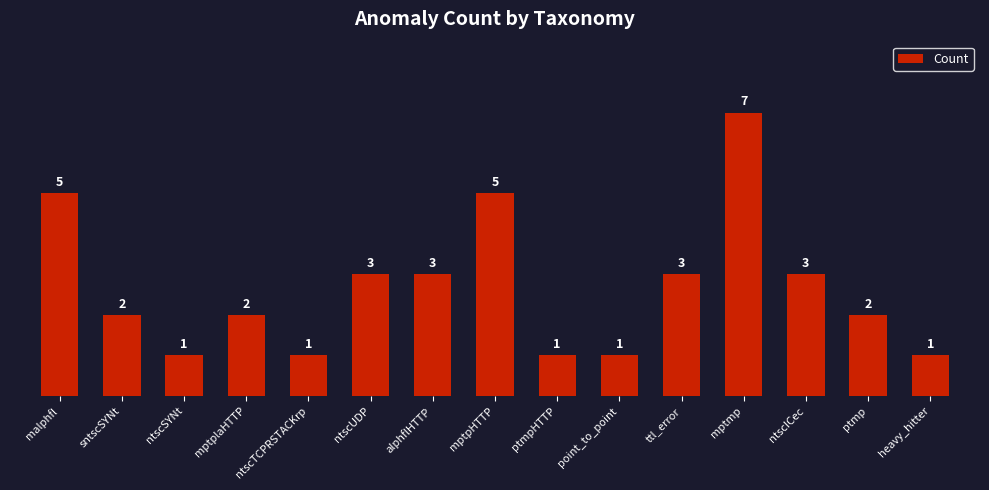

What is the difference between the values at ntscSYNt and mptpHTTP?

4